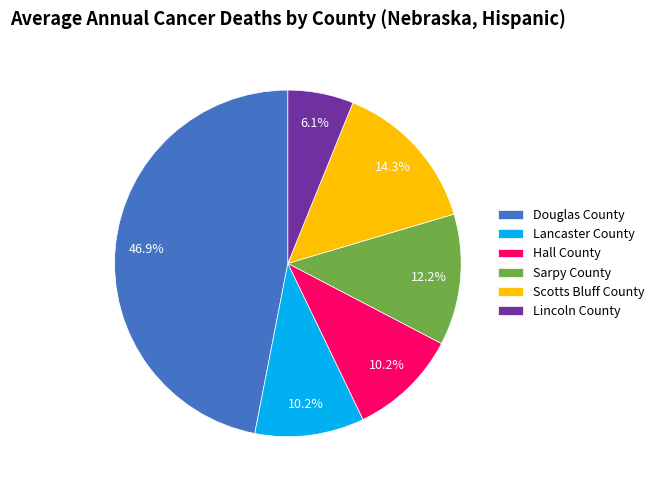

To the nearest percent, what is the combined percentage of Lancaster County and Lincoln County?

16%